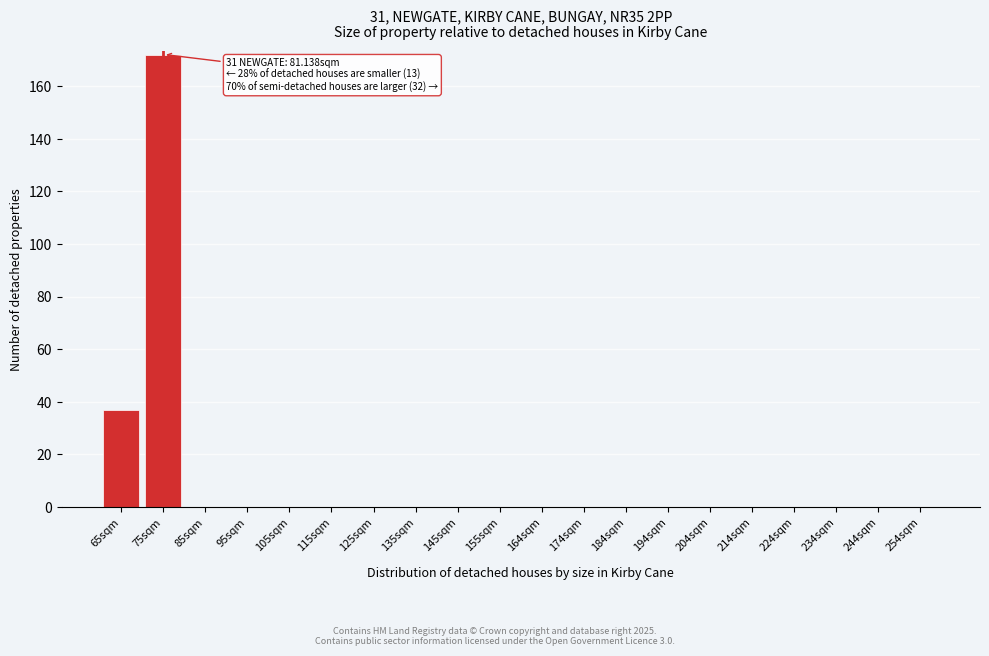

Reading right to left, extract all data points from this chart.

254sqm=0	244sqm=0	234sqm=0	224sqm=0	214sqm=0	204sqm=0	194sqm=0	184sqm=0	174sqm=0	164sqm=0	155sqm=0	145sqm=0	135sqm=0	125sqm=0	115sqm=0	105sqm=0	95sqm=0	85sqm=0	75sqm=172	65sqm=37